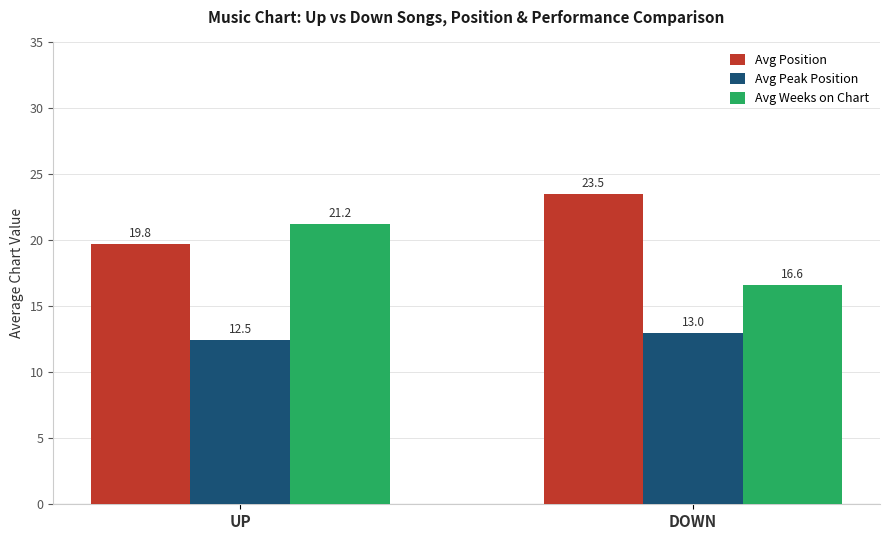

What is the label of the 1st bar from the right?

DOWN